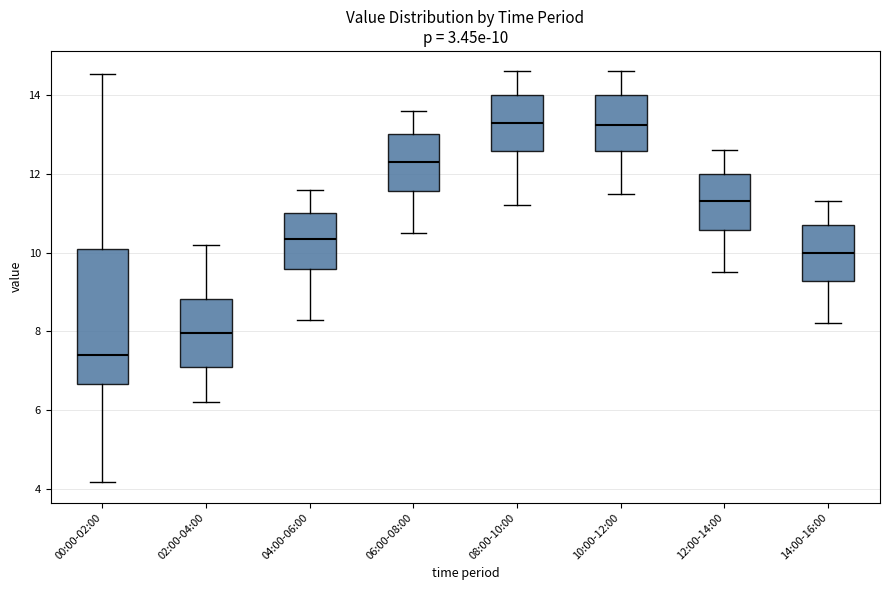

Which box is the tallest, from its lower edge to its upper edge?

00:00-02:00